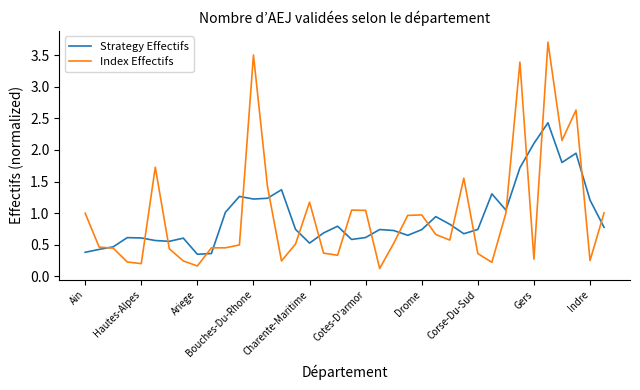

List the series in order of their peak value, highest first.

Index Effectifs, Strategy Effectifs